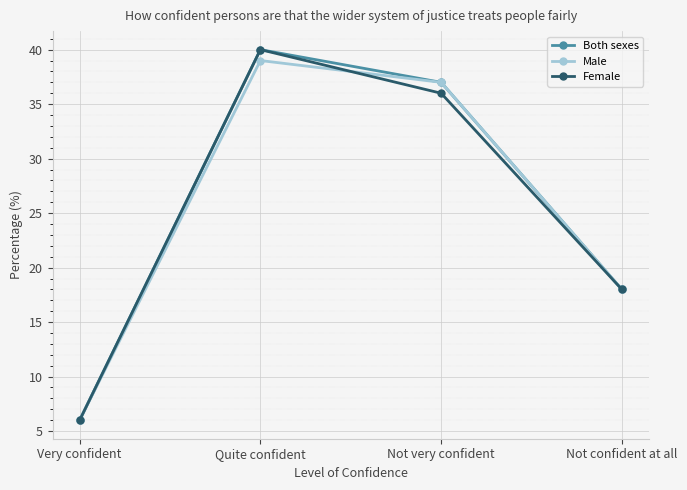

What is the maximum value for Male?

39